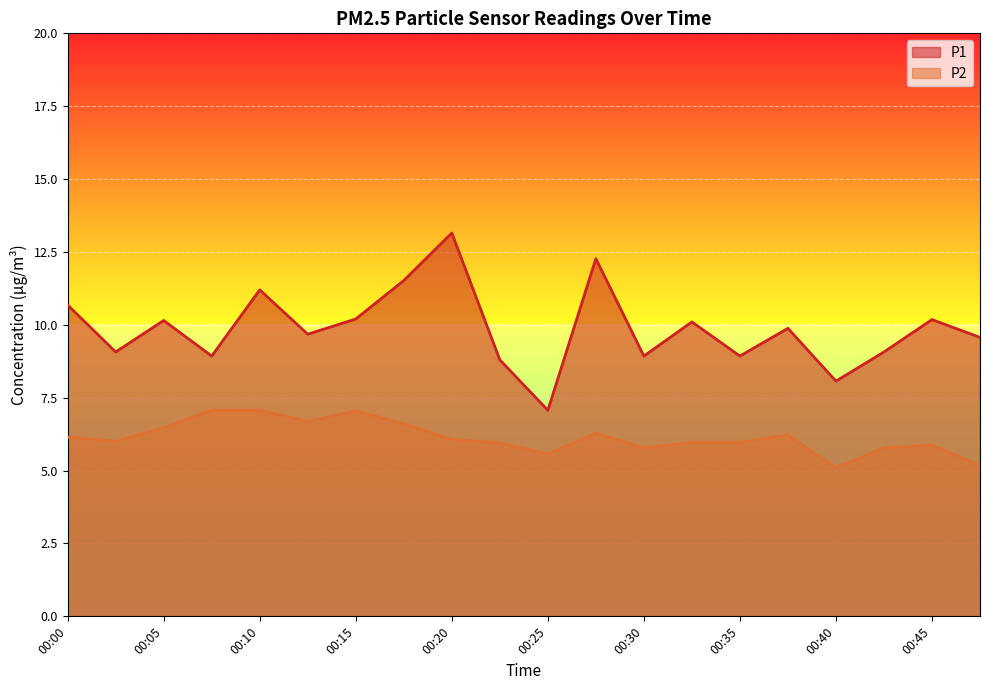

Which series changed the most between 00:13 and 00:18?

P1